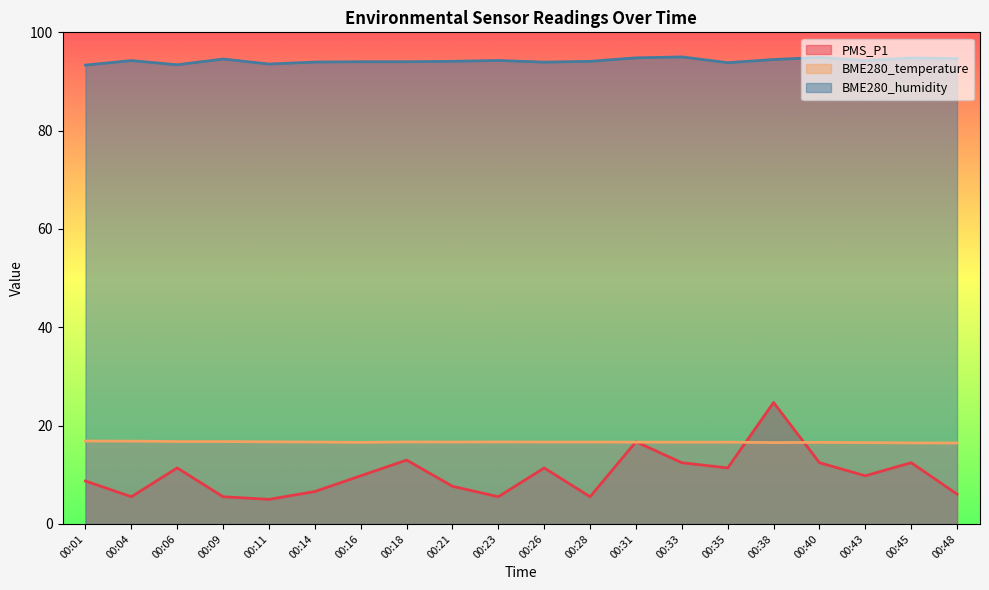

Between 00:31 and 00:26, which is larger?

00:31